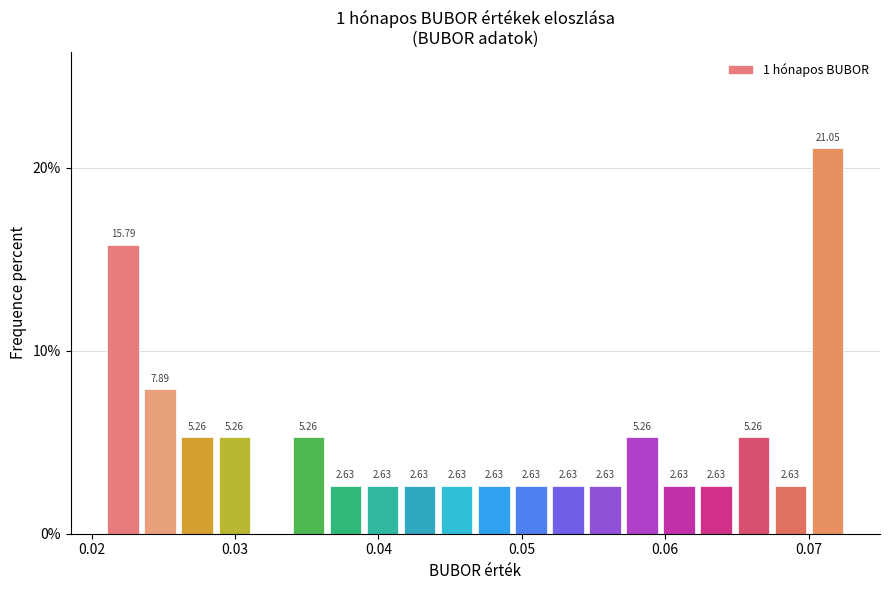

Around what value on the x-axis is the tallest bar? Give the approximate position of its centre, as read against the axis.

0.071